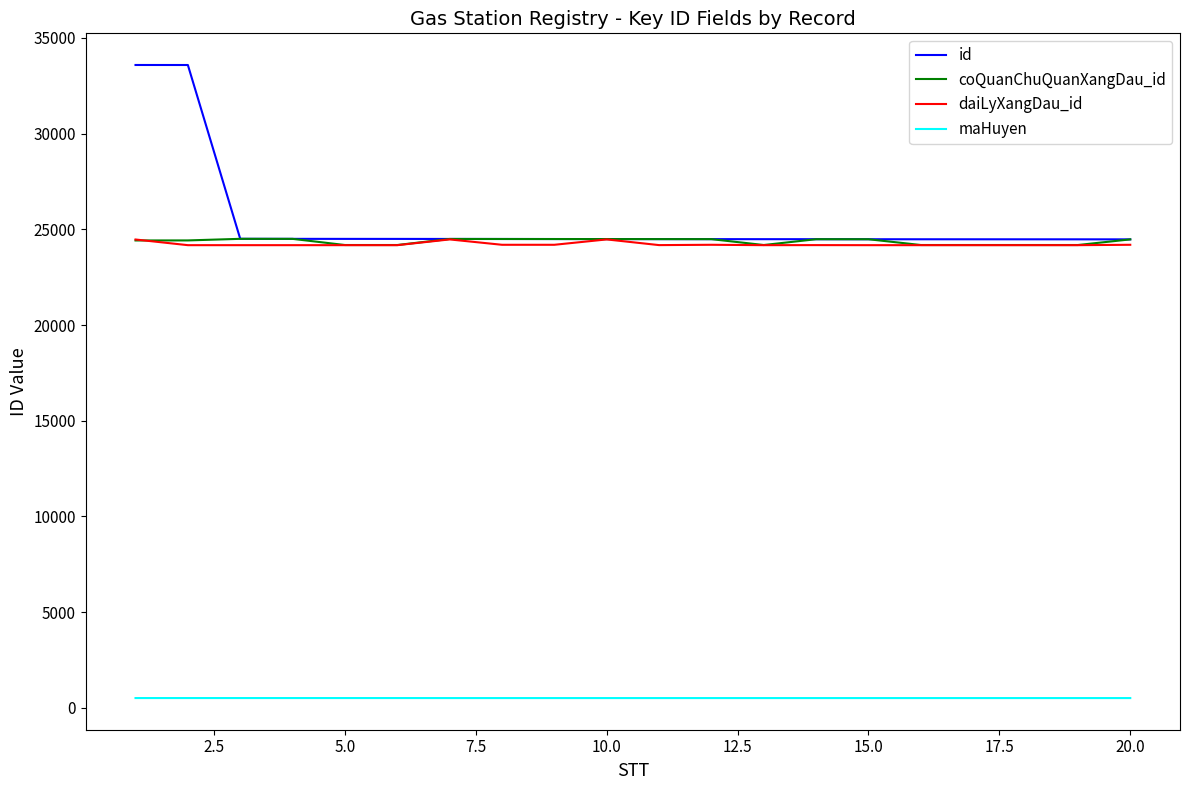

Which series has the largest range (max minus min)?

id